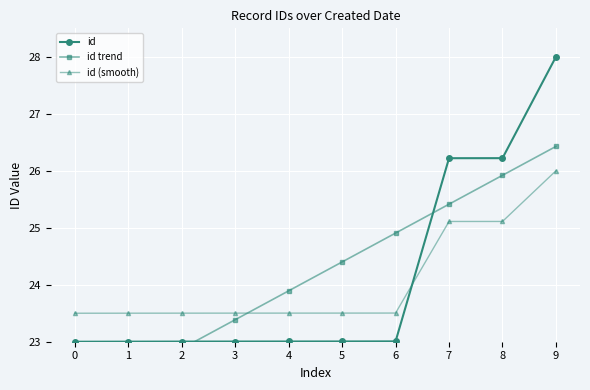

What is the difference between the second highest and second lowest values in the id trend series?

3.5